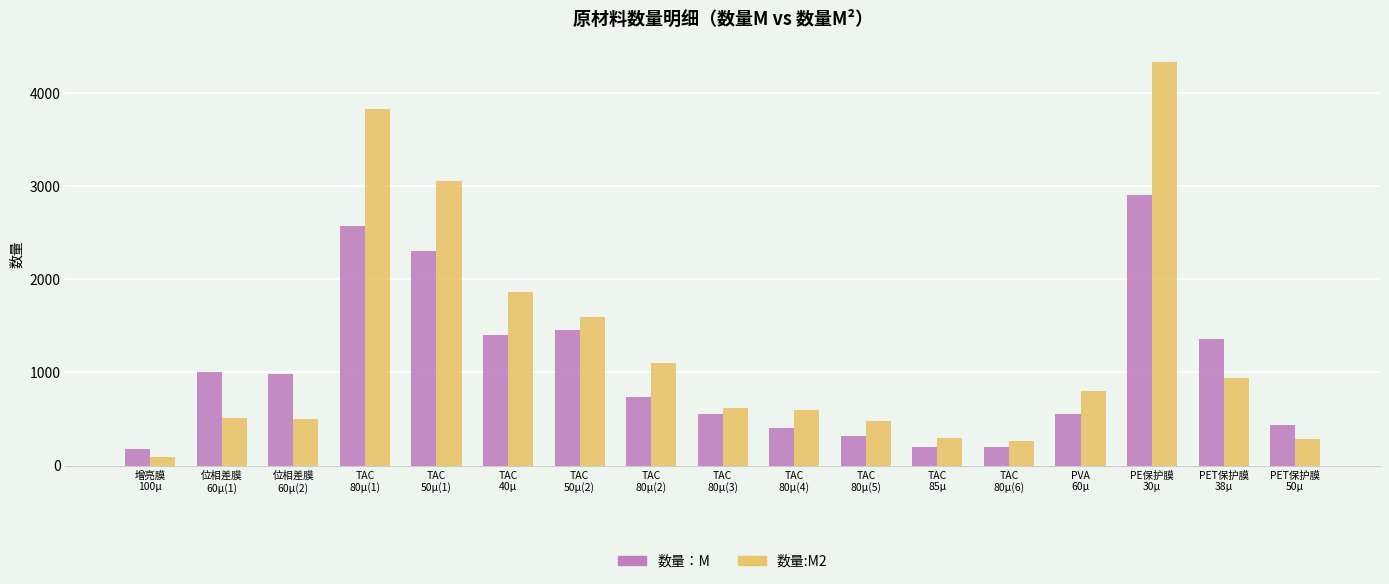

At which category does the chart reach its minimum across all series?

增亮膜
100μ